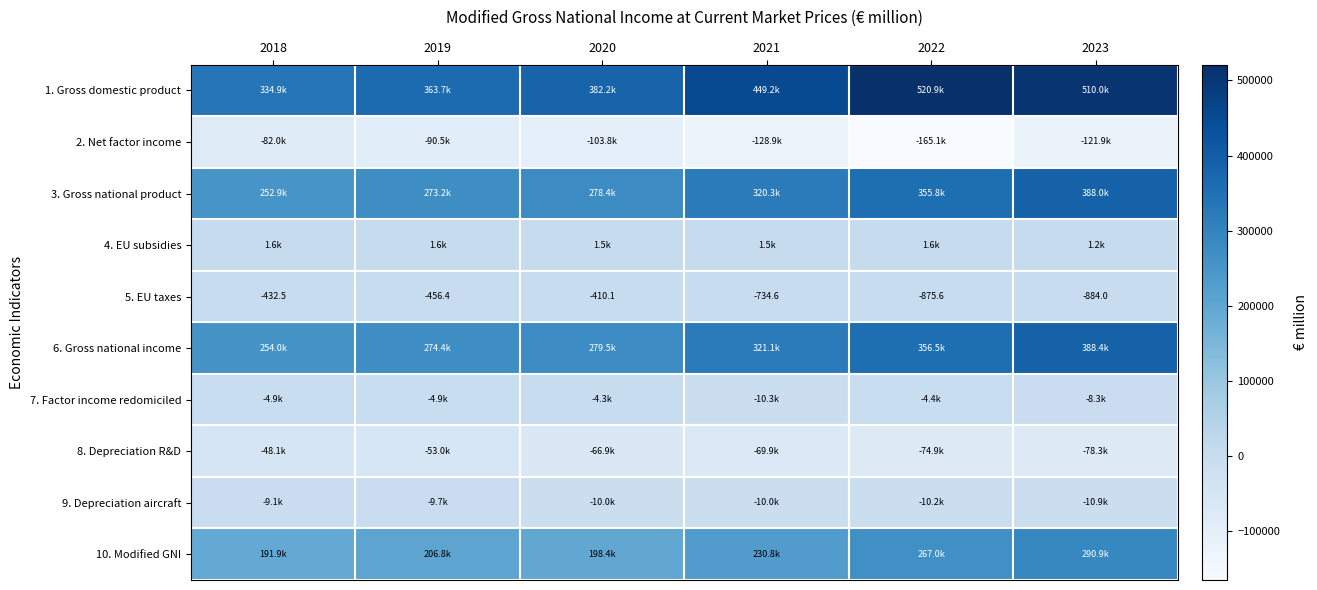

List the labels in order of 5. EU taxes value, smallest first.

2023, 2022, 2021, 2019, 2018, 2020